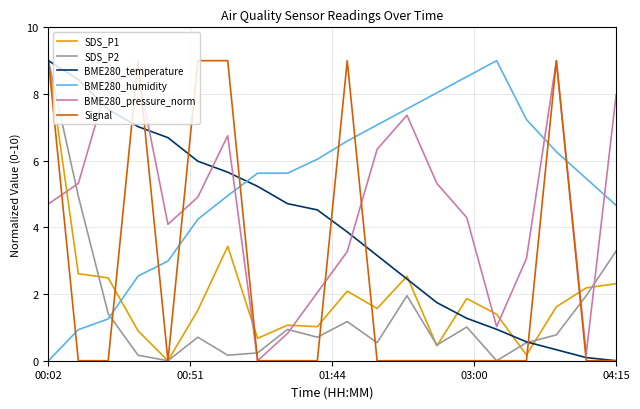

What is the maximum value for BME280_temperature?

9.0